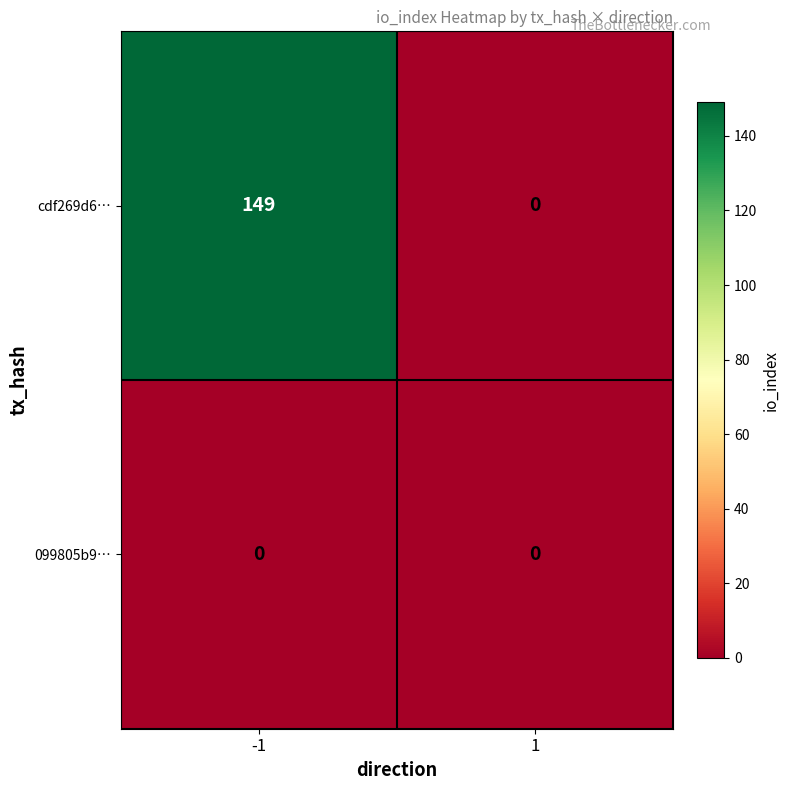

What is the greatest value displayed?

149